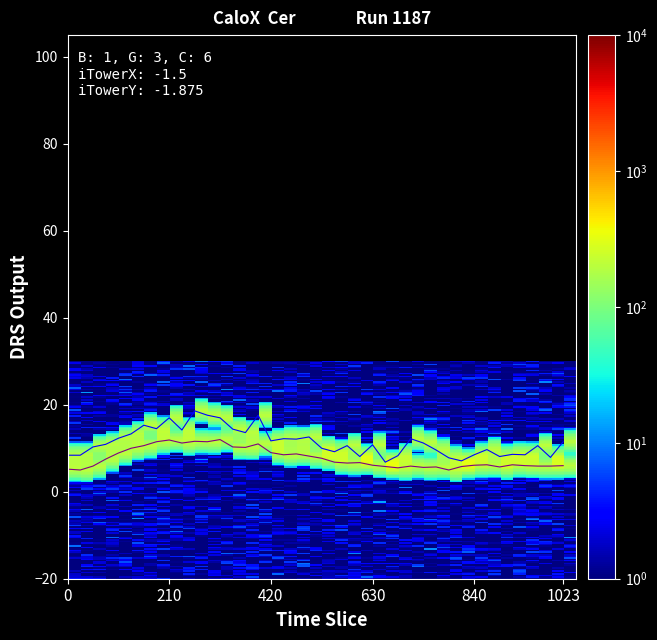

What is the greatest value displayed?

18.6